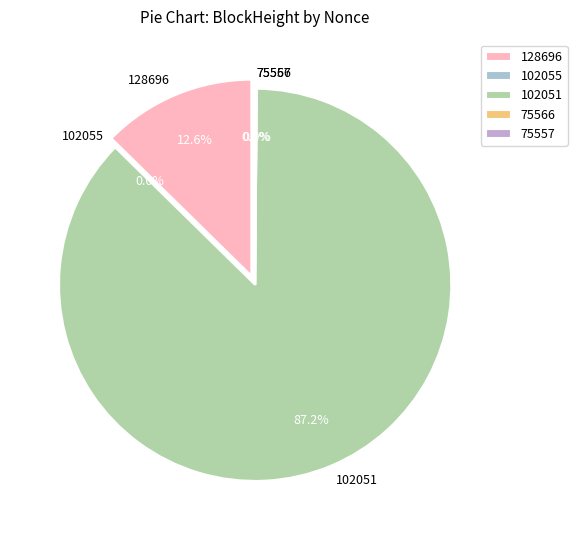

Is there any slice that represents more than half of the pie?

Yes